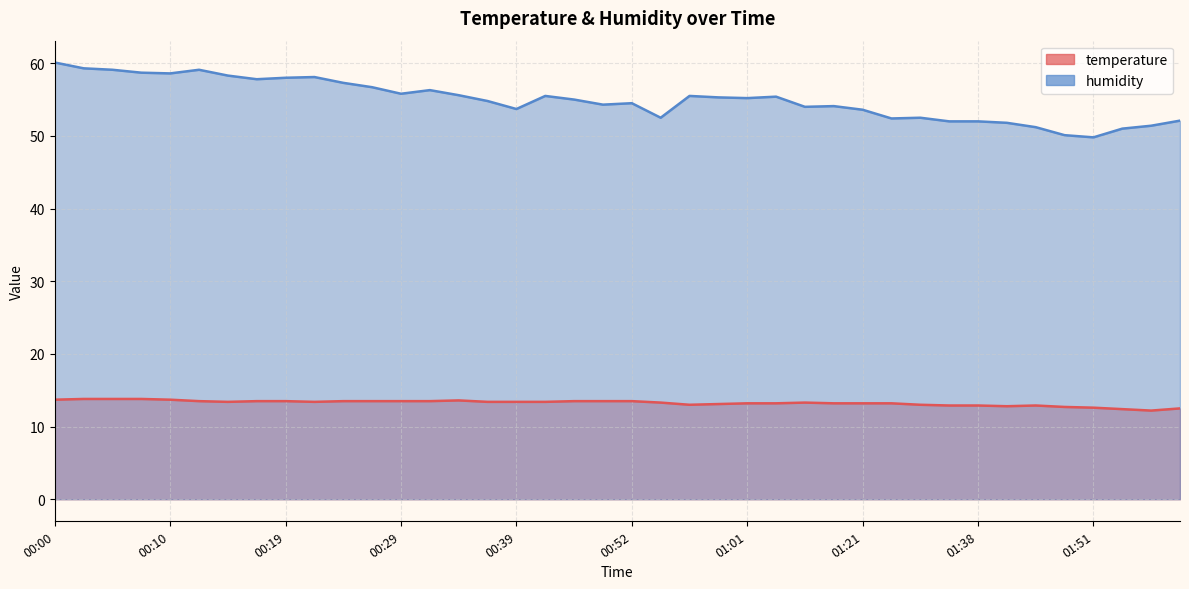

What is the approximate value of temperature at 00:24?

13.5